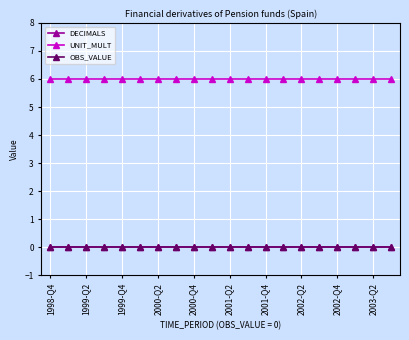

Is this an area chart (filled region under the line)?

No